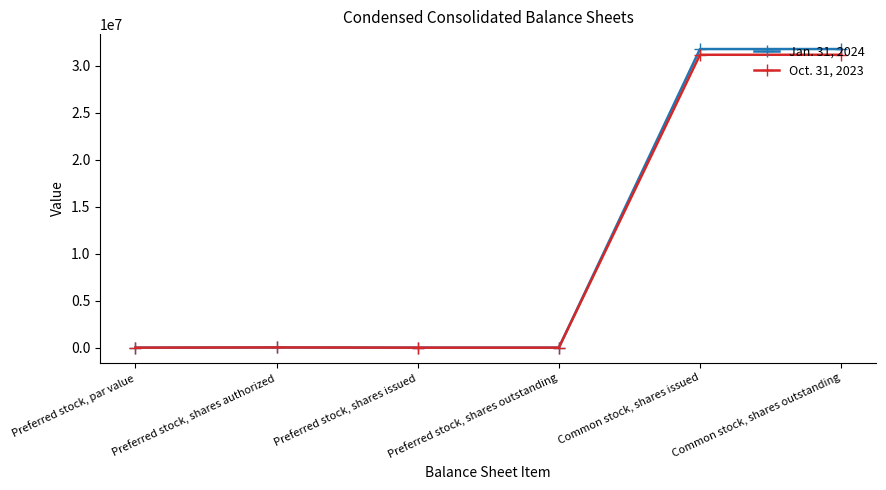

What is the label of the 1st point from the left?

Preferred stock, par value